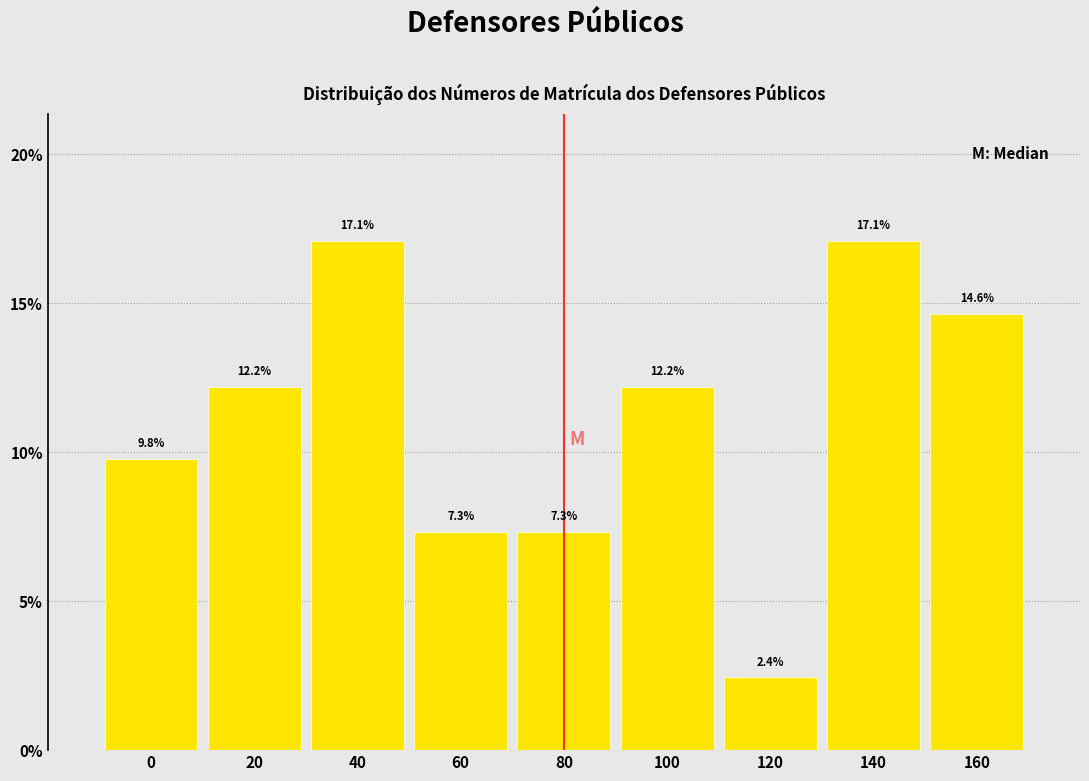

Reading right to left, transcribe all the data shown in this chart.

160=14.6	140=17.1	120=2.4	100=12.2	80=7.3	60=7.3	40=17.1	20=12.2	0=9.8